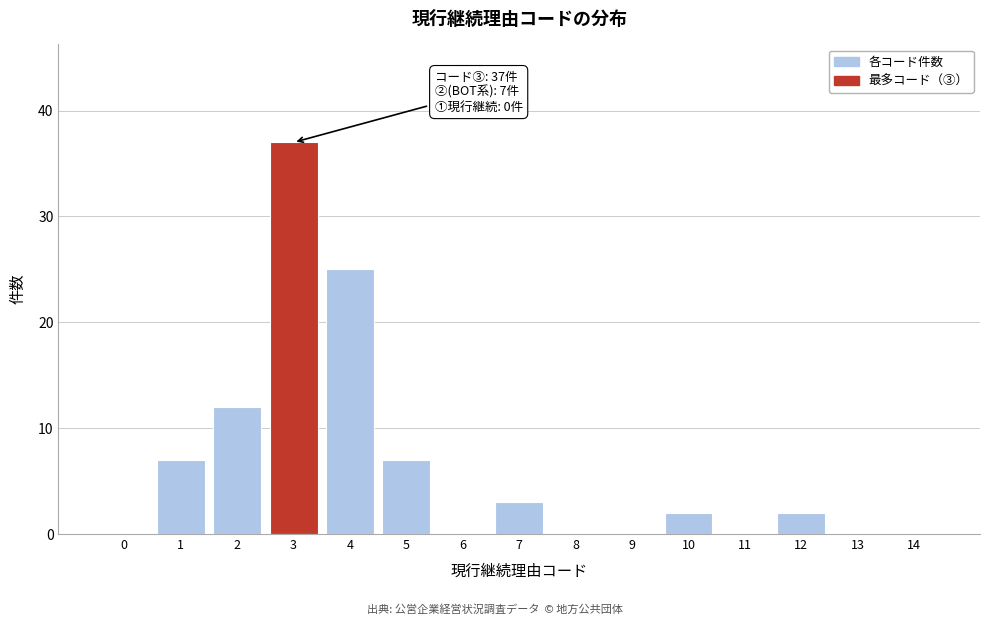

Reading left to right, list all the values displayed in this chart.

0=0	1=7	2=12	3=37	4=25	5=7	6=0	7=3	8=0	9=0	10=2	11=0	12=2	13=0	14=0